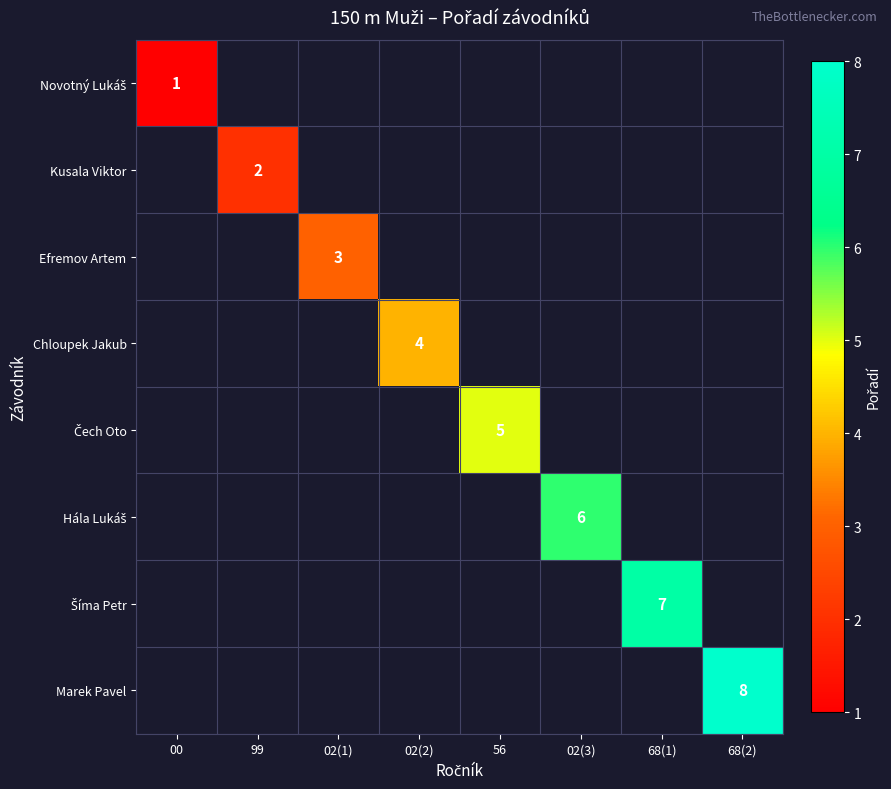

How many categories are shown in the chart?

8